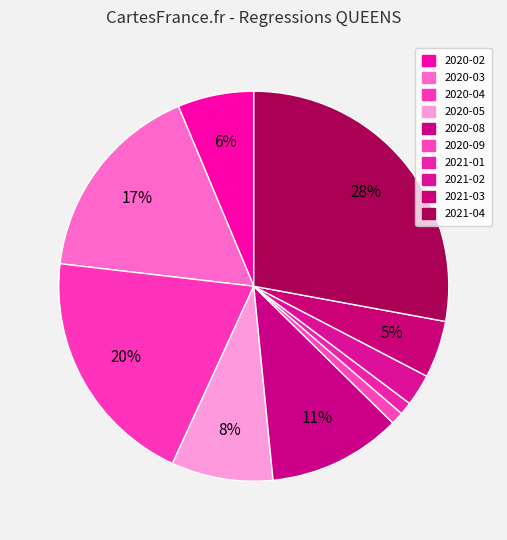

To the nearest percent, what is the difference between the 2020-04 and 2020-02 slice percentages?

14%